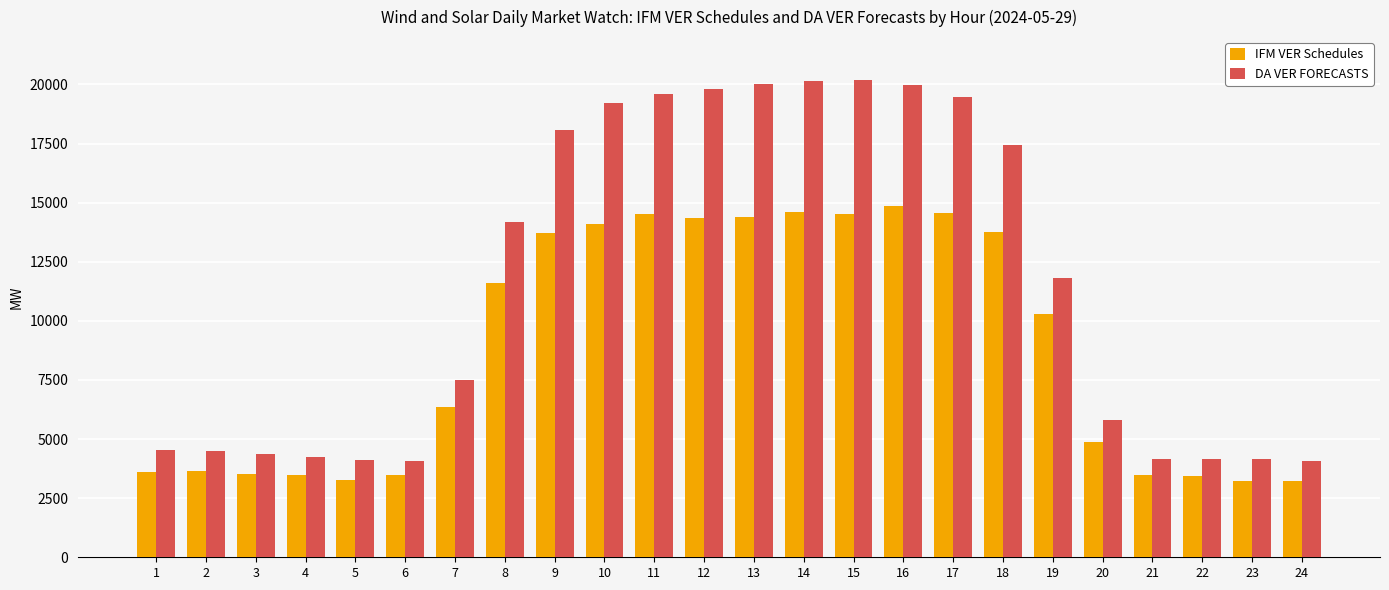

How many data points does each series have?

24